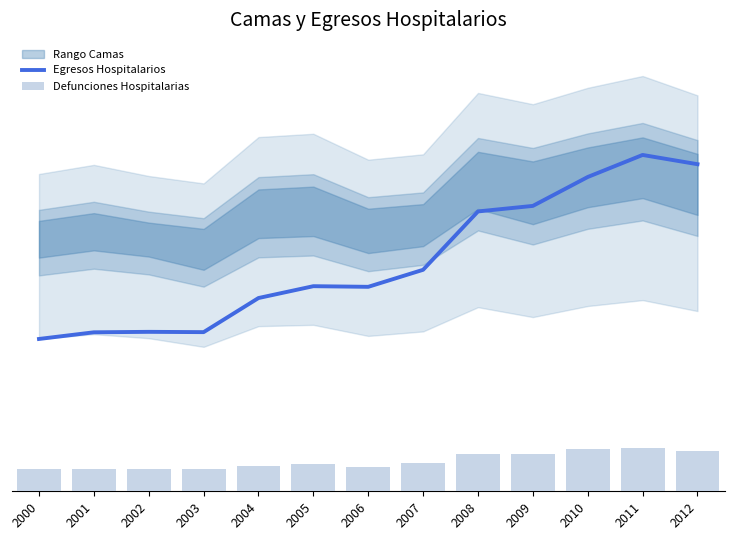

What is the difference between the highest and lowest values at 2005?

484570.9